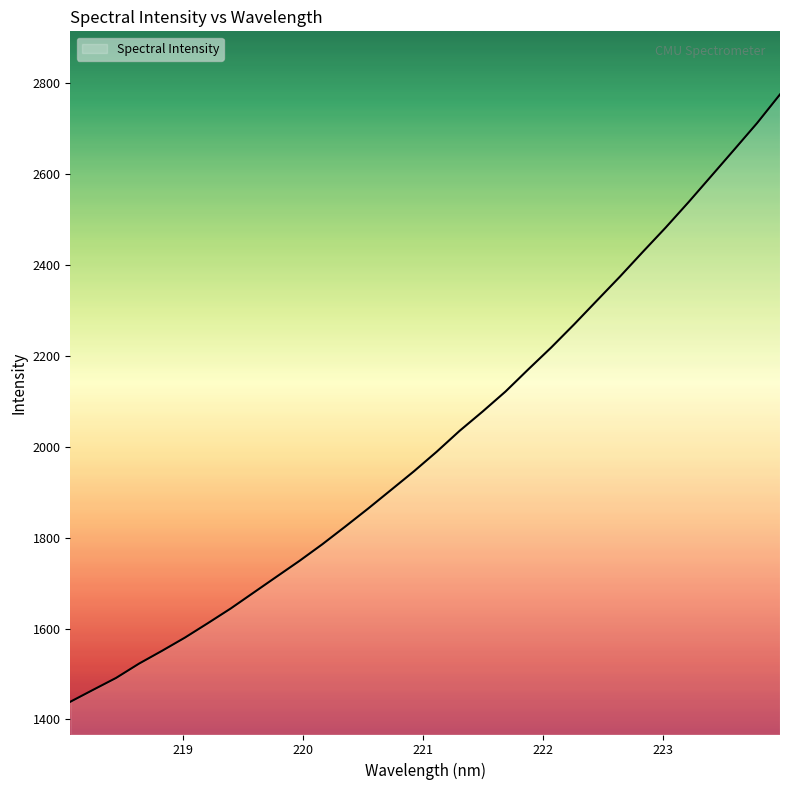

What is the greatest value displayed?

2774.5